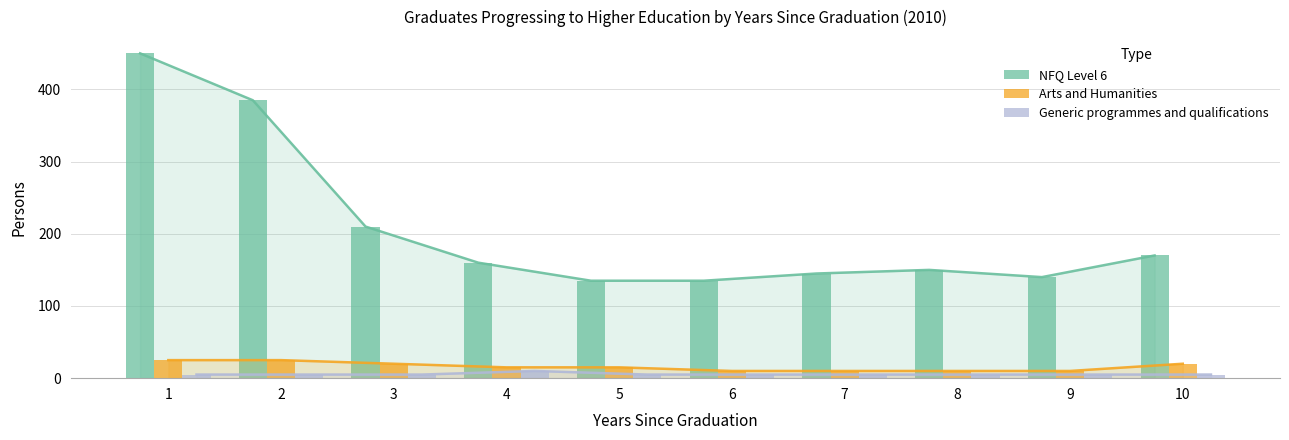

The value of NFQ Level 6 at 7 is 84. True or false?

False